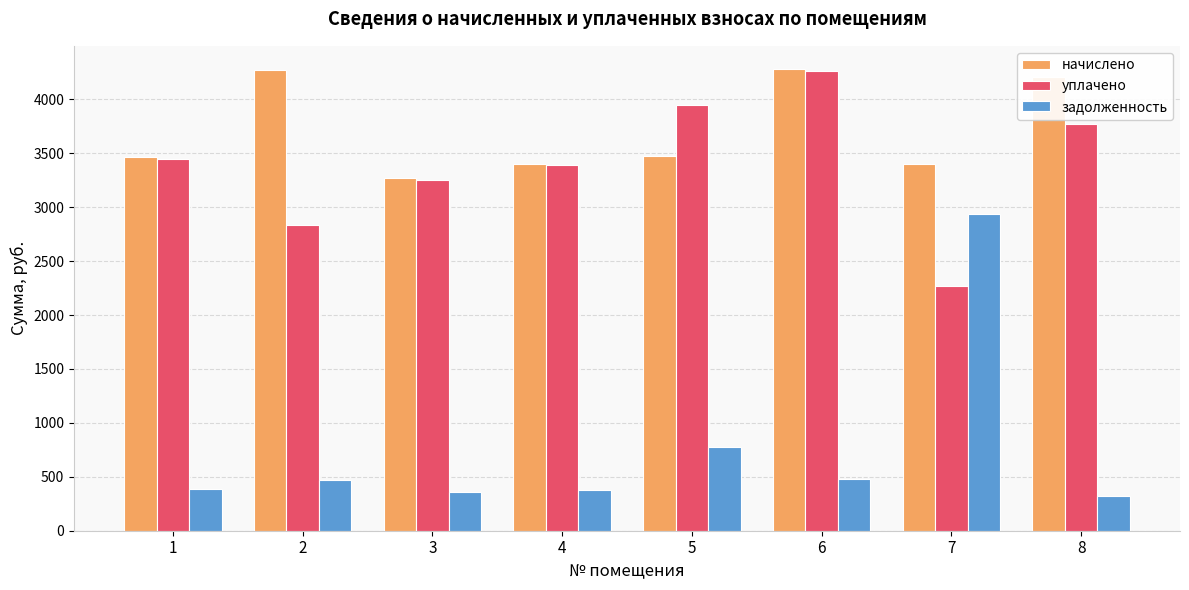

What is the sum of all задолженность values?

6107.9